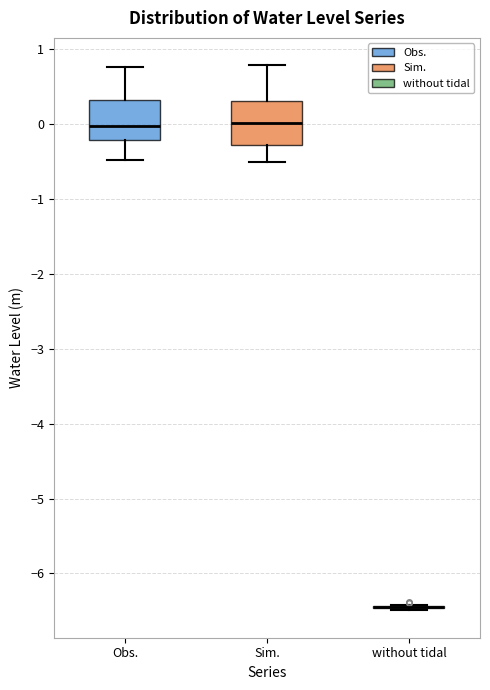

Where does the lower whisker of the box for Sim. end on the y-axis? The values are not printed on the chart, so give them approximately, as read against the axis.

-0.5